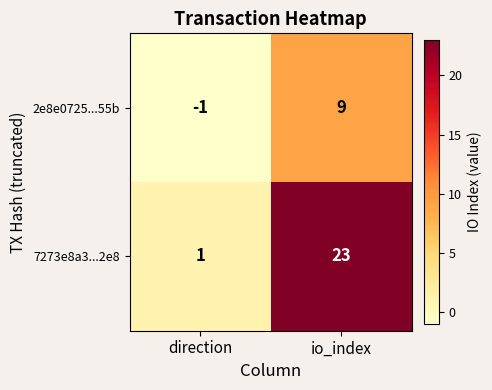

At which category does the chart reach its minimum across all series?

direction